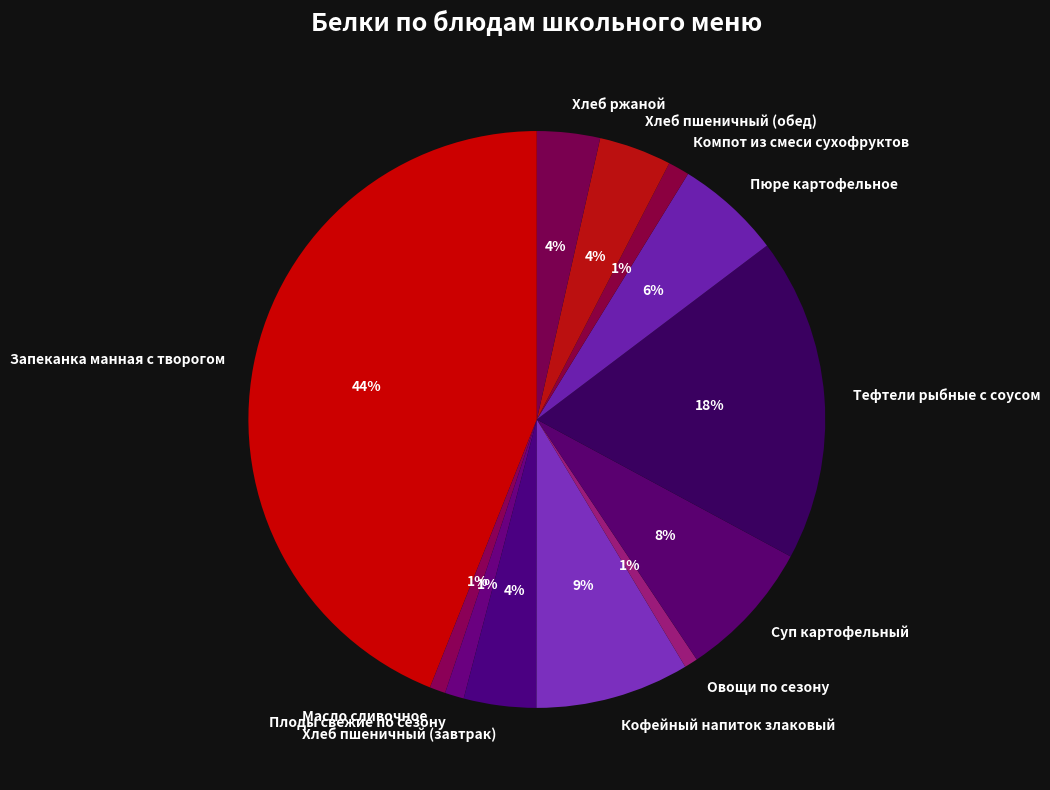

To the nearest percent, what percentage of the pie is Компот из смеси сухофруктов?

1%